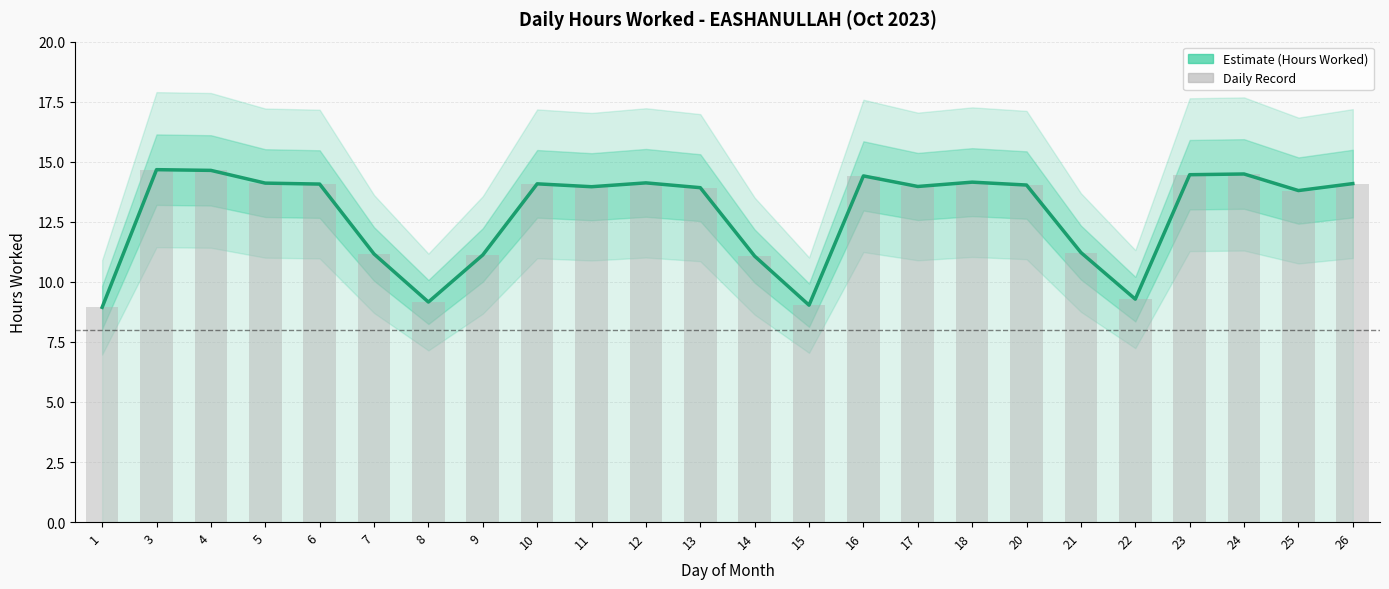

What is the greatest value displayed?

14.7